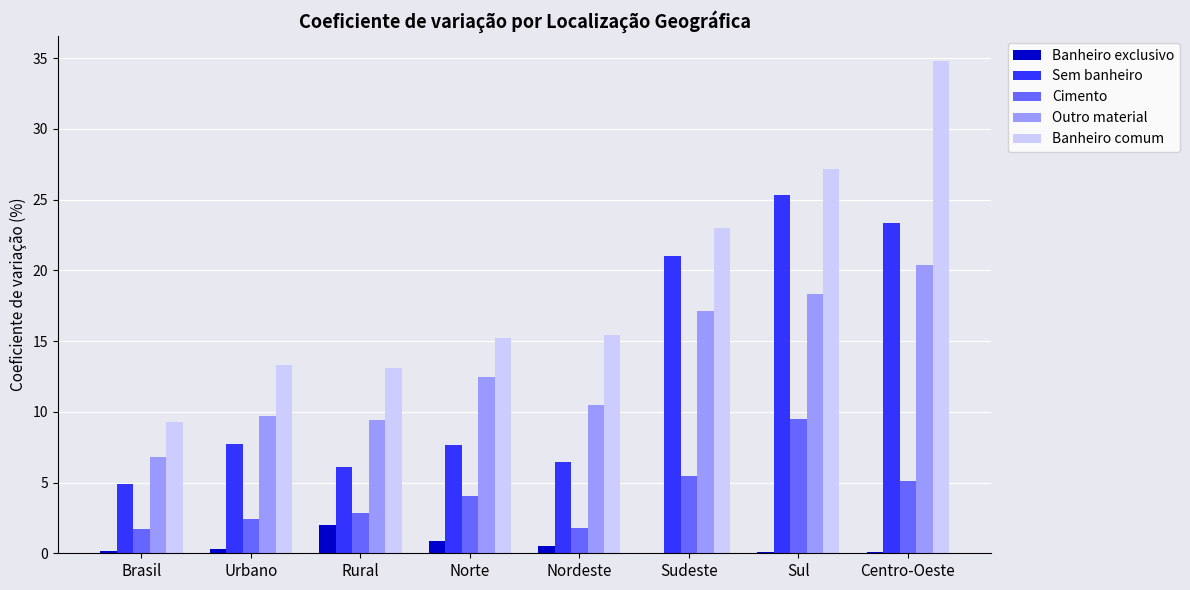

What is the sum of all Banheiro comum values?

151.3